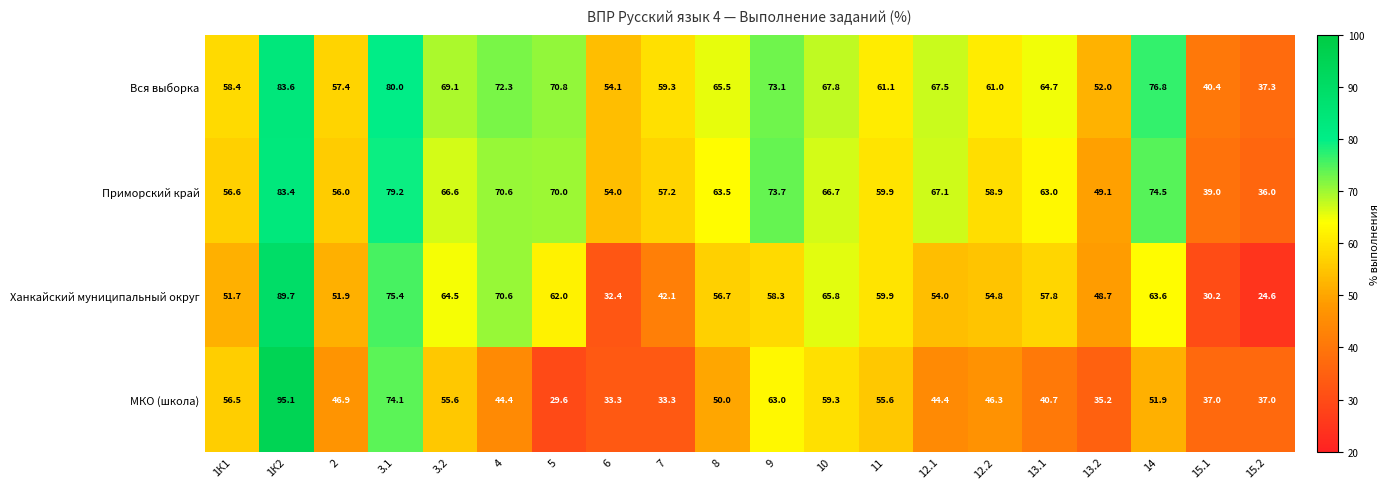

What is the spread (max minus min) of values at 13.2?

16.8